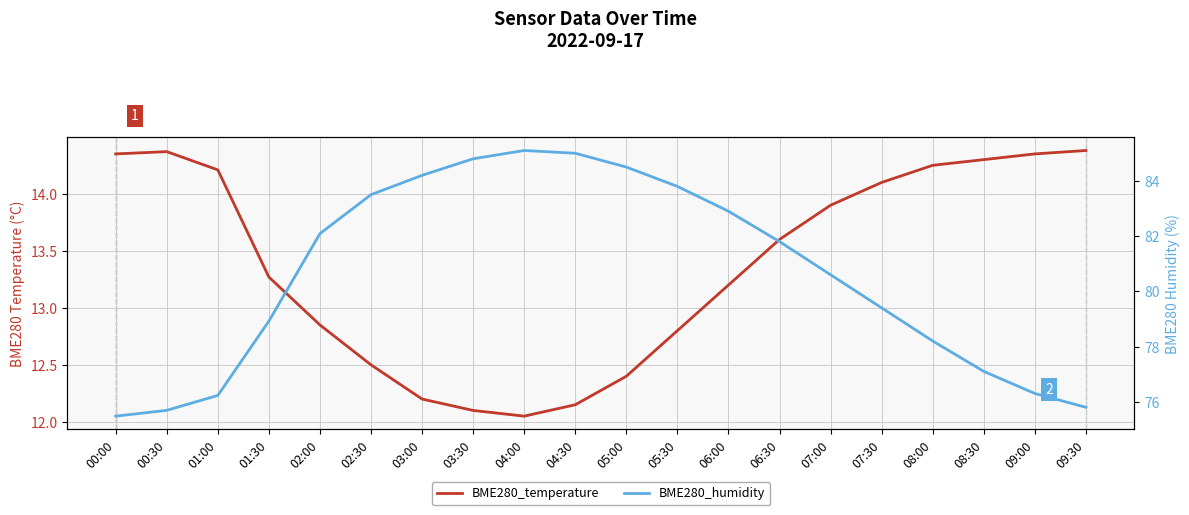

At which category does the chart reach its minimum across all series?

04:00